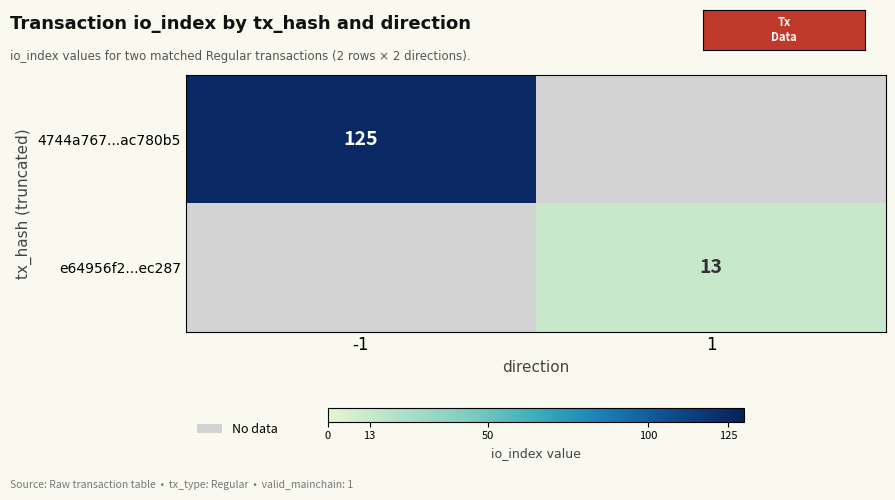

The value of 4744a767...ac780b5 at -1 is 31. True or false?

False